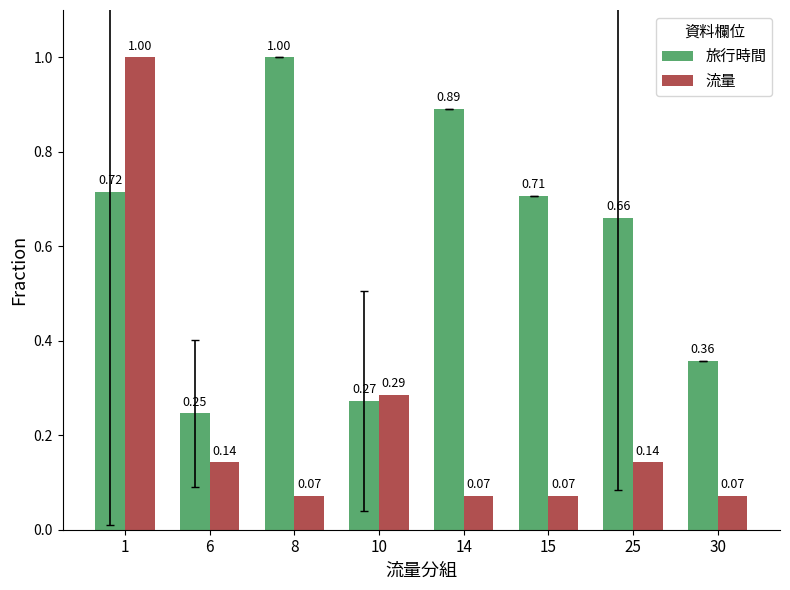

Between 14 and 30, which series saw the biggest shift?

旅行時間